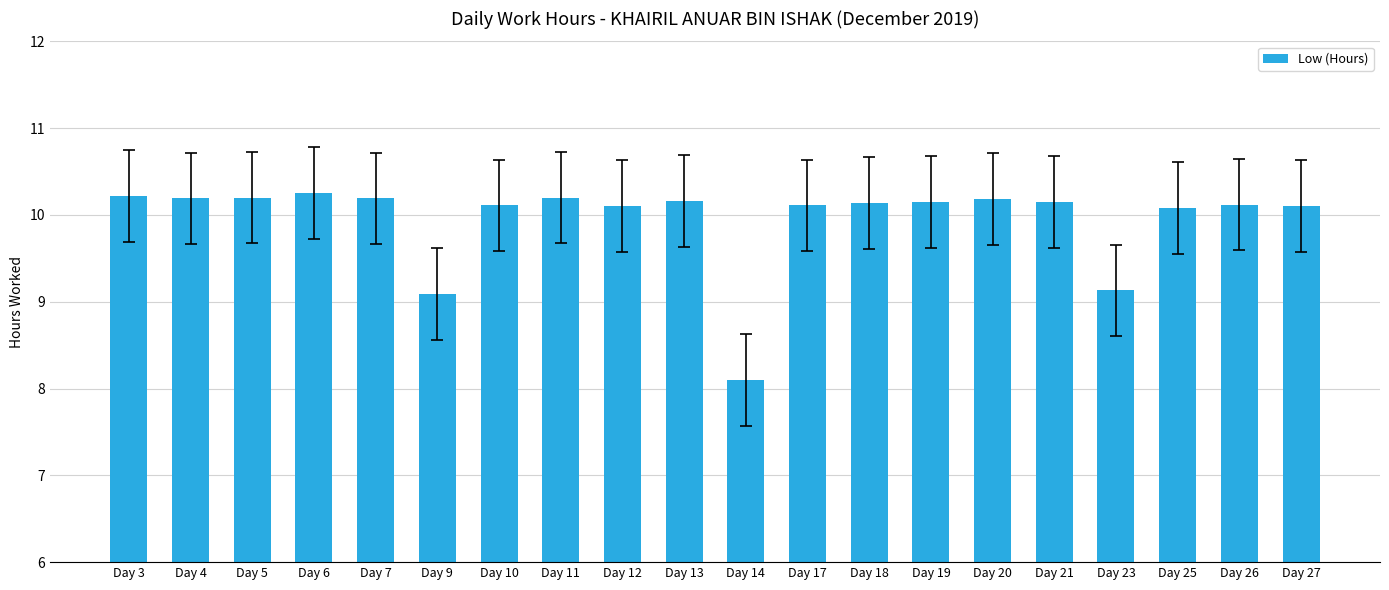

What is the value of the 20th bar from the left?

10.1